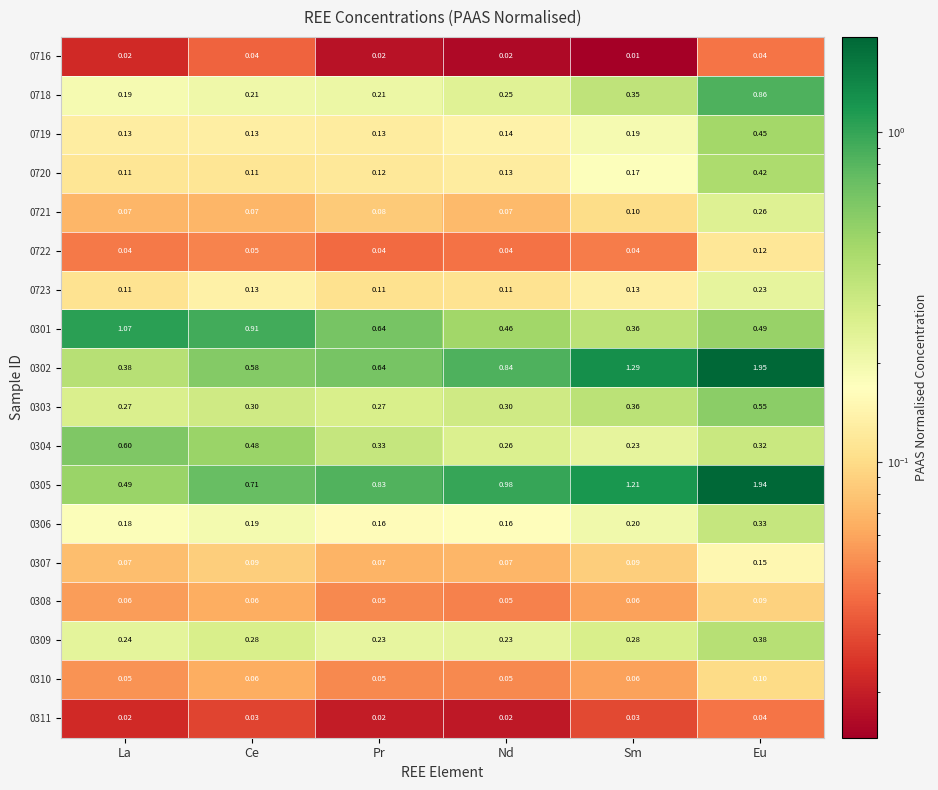

Which series has the widest spread of values?

0302